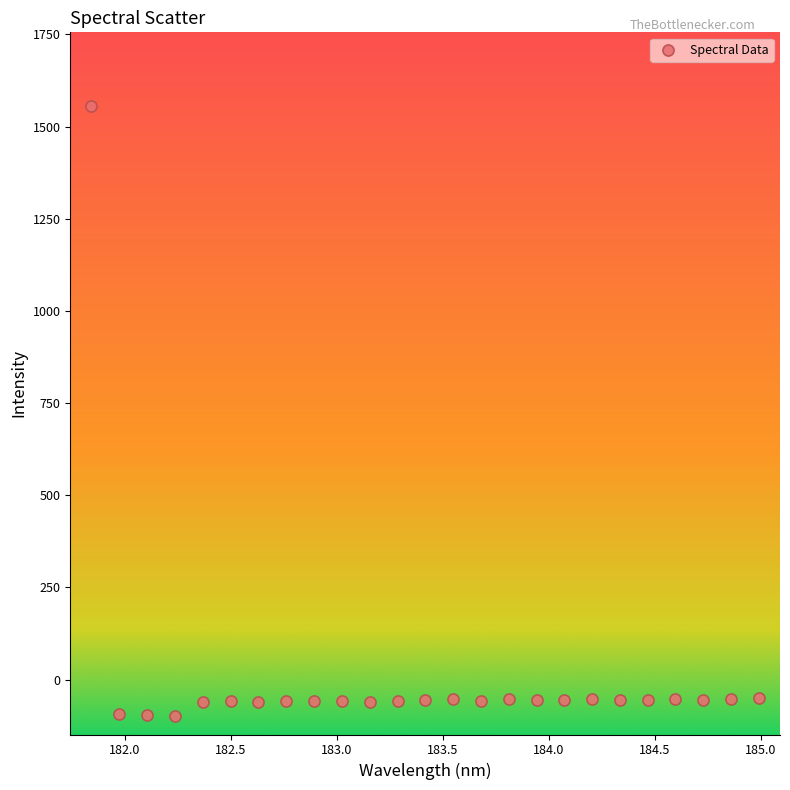

What is the range of X values (max minus min)?

3.1